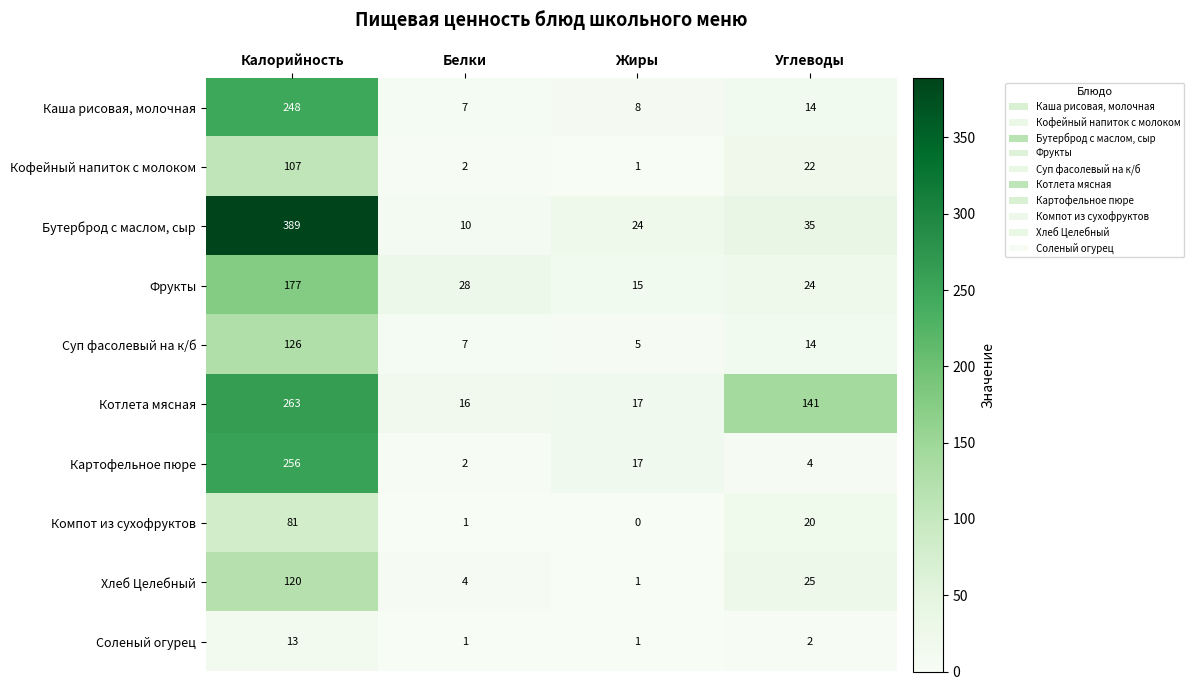

What is the sum of all Хлеб Целебный values?

150